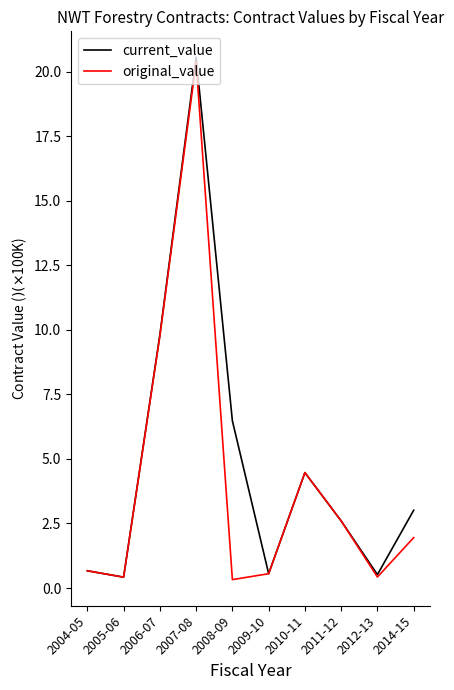

What is the spread (max minus min) of values at 2007-08?

0.2